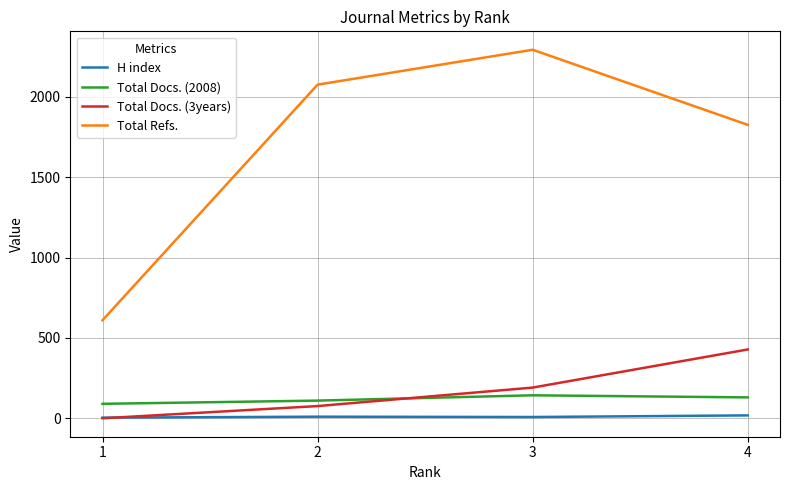

True or false: H index and Total Docs. (2008) cross at least once.

False